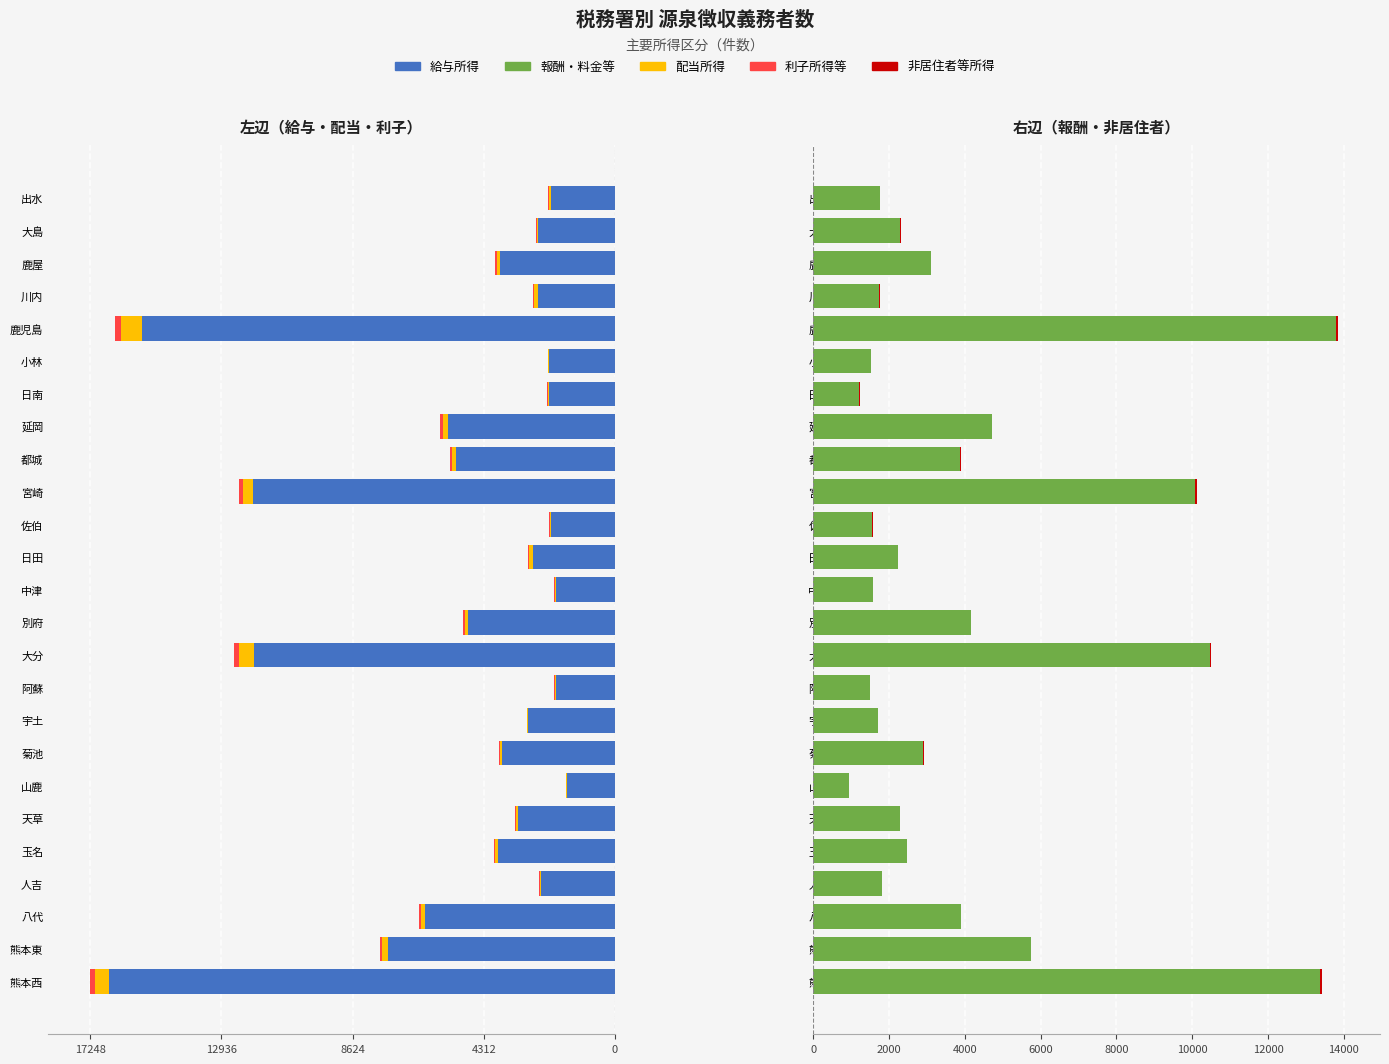

How many data points does each series have?

25